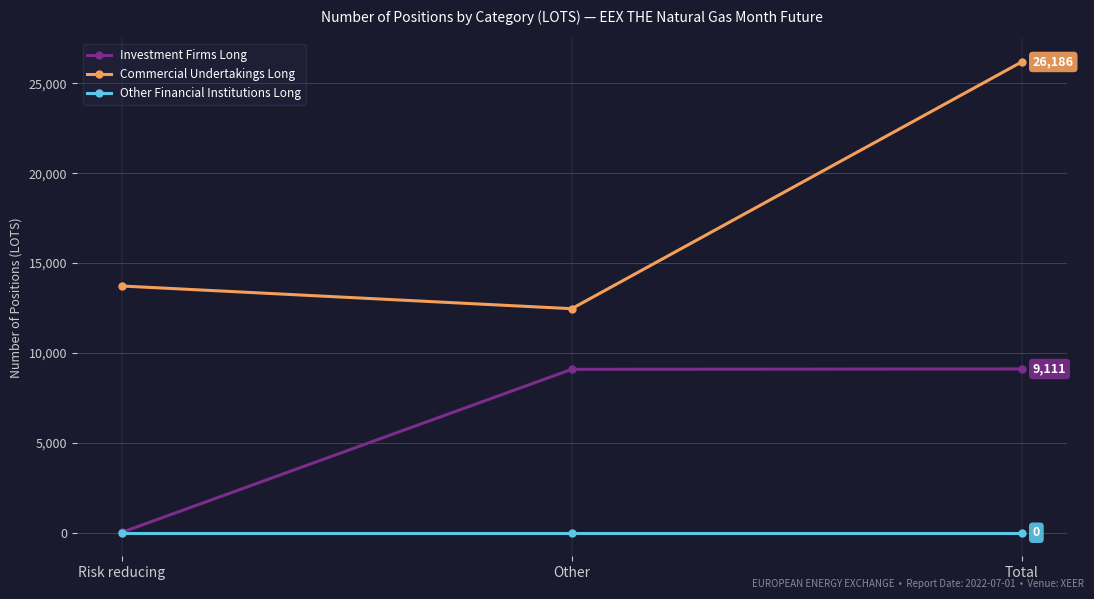

What is the total value across all series at Total?

35297